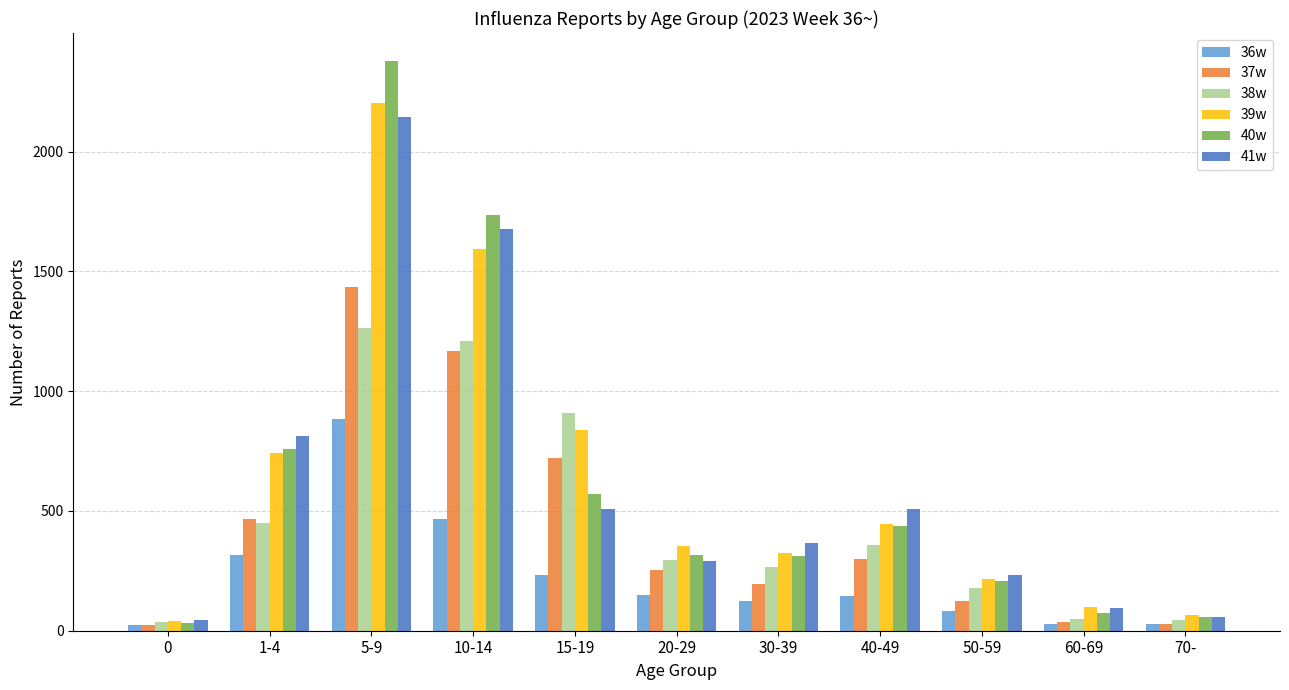

The 37w series shows 126 at 1-4. True or false?

False